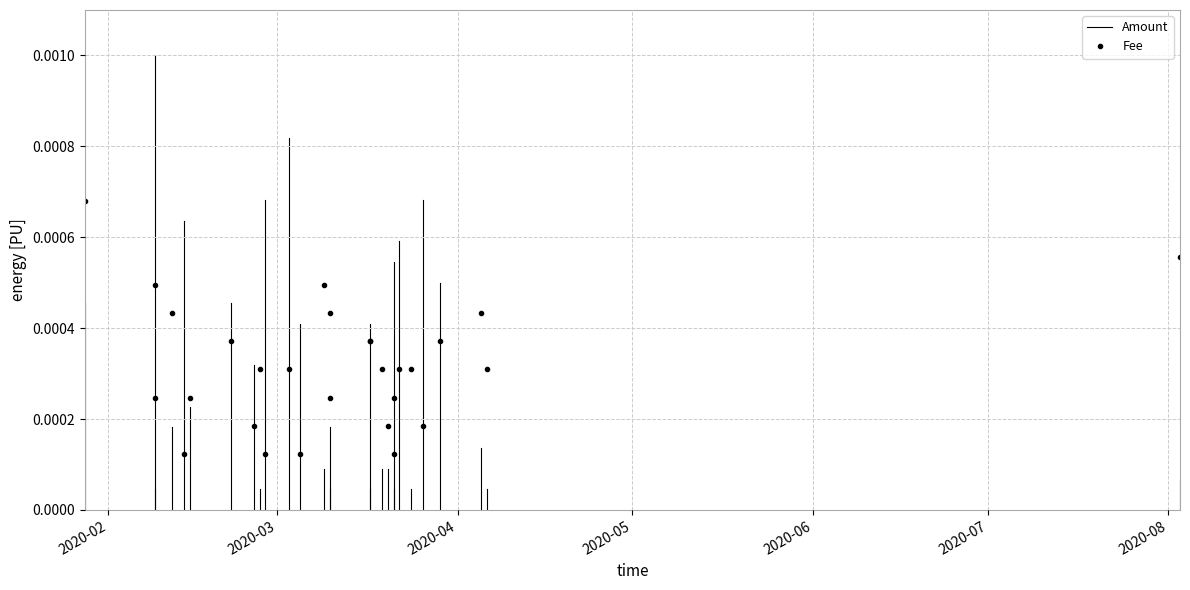

Rank the categories by value from highest to lowest.

2020-03, 2020-02